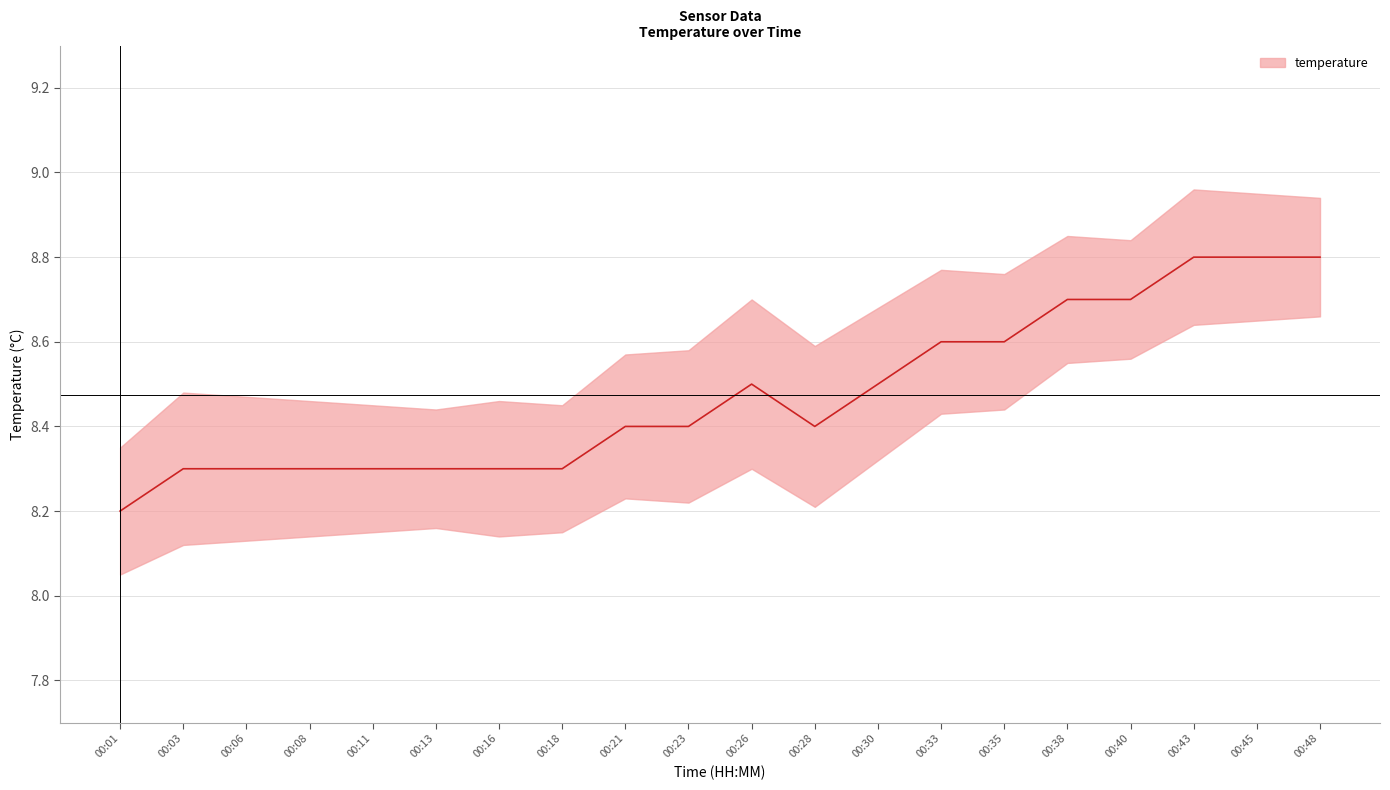

List the labels in order of value, smallest first.

00:01, 00:03, 00:06, 00:08, 00:11, 00:13, 00:16, 00:18, 00:21, 00:23, 00:28, 00:26, 00:30, 00:33, 00:35, 00:38, 00:40, 00:43, 00:45, 00:48